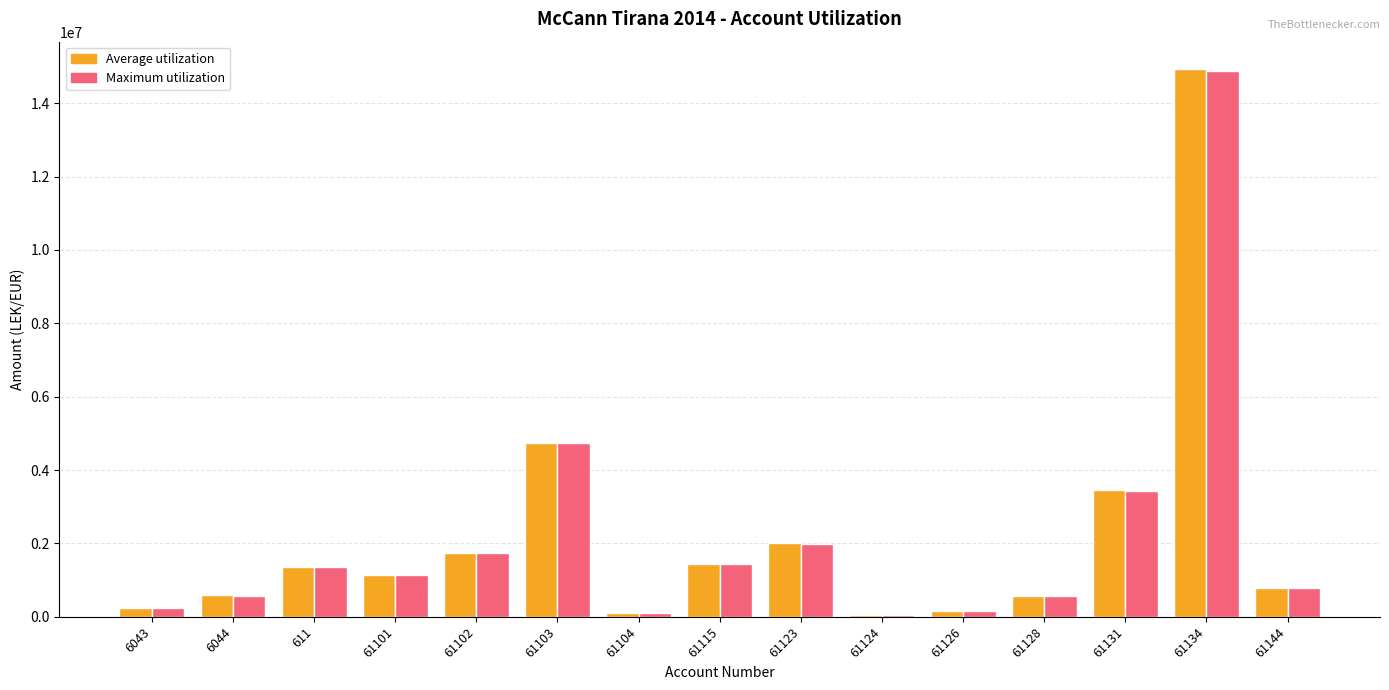

What are all the series names shown in the legend?

Average utilization, Maximum utilization